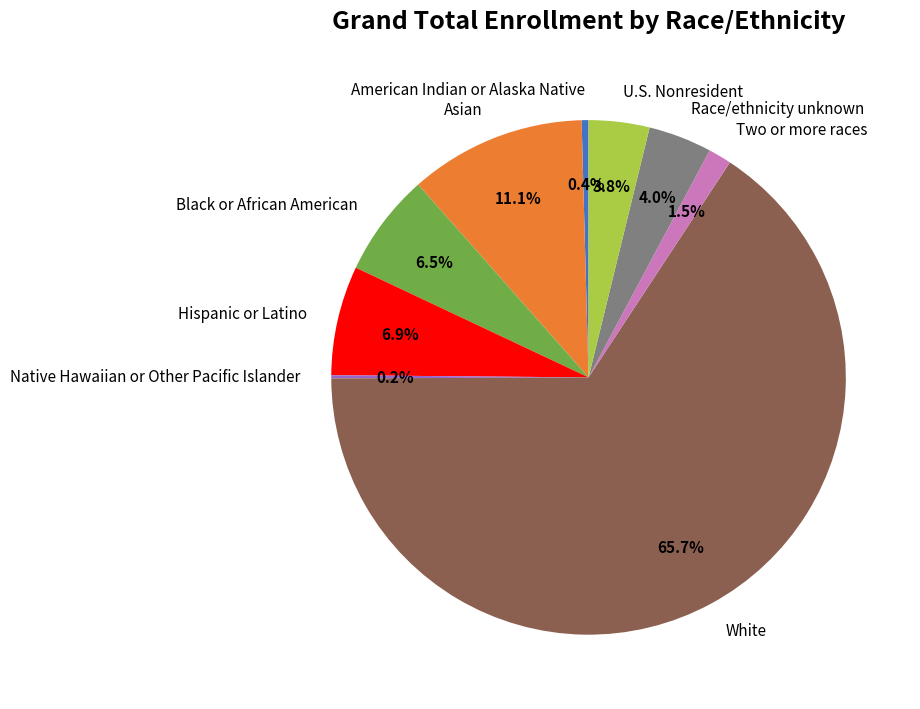

Does Race/ethnicity unknown represent more than half of the total?

No